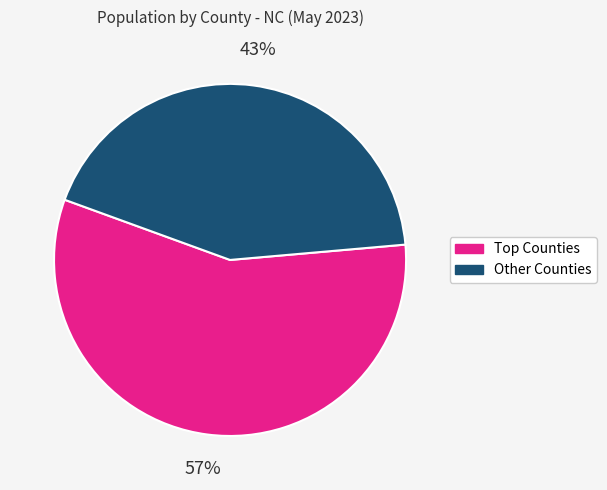

What percentage is the Other Counties slice, to the nearest percent?

43%